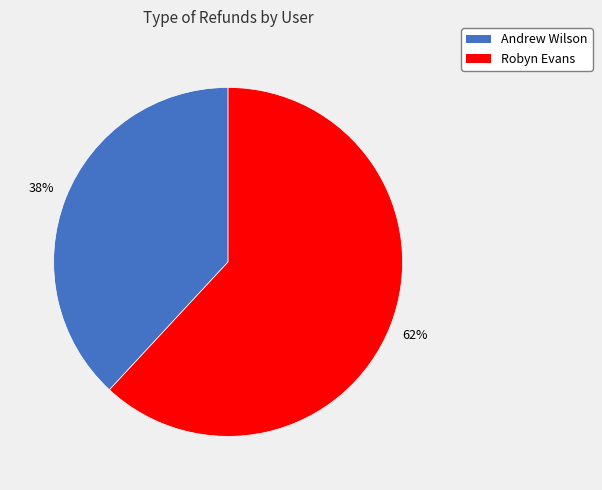

To the nearest percent, what portion does Andrew Wilson represent?

38%